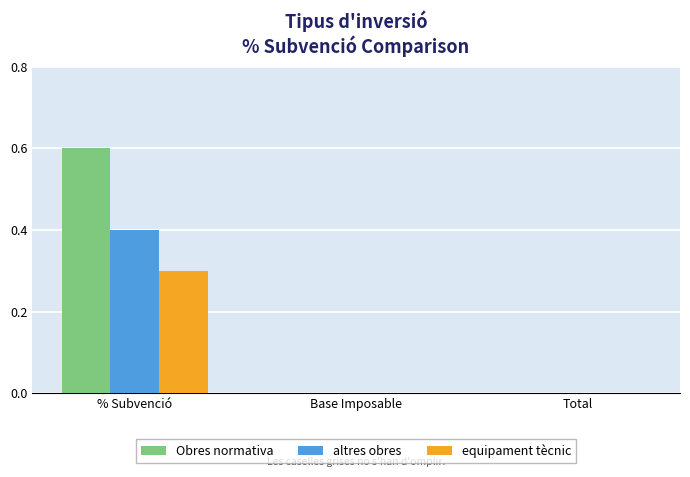

How many distinct data groups are displayed?

3